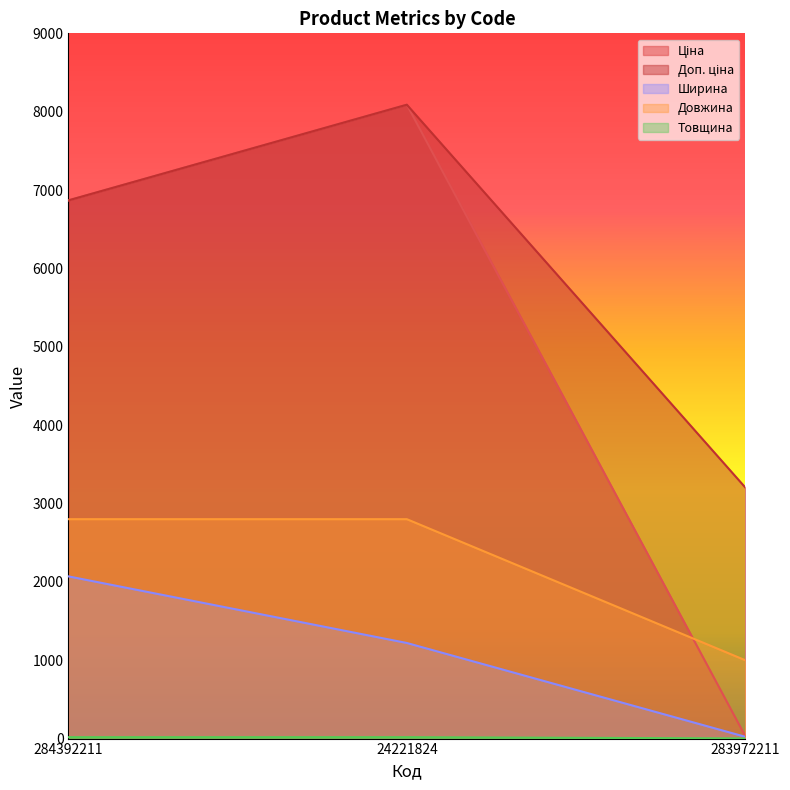

What is the value of the Доп. ціна point at the 2nd from the left?

8089.0